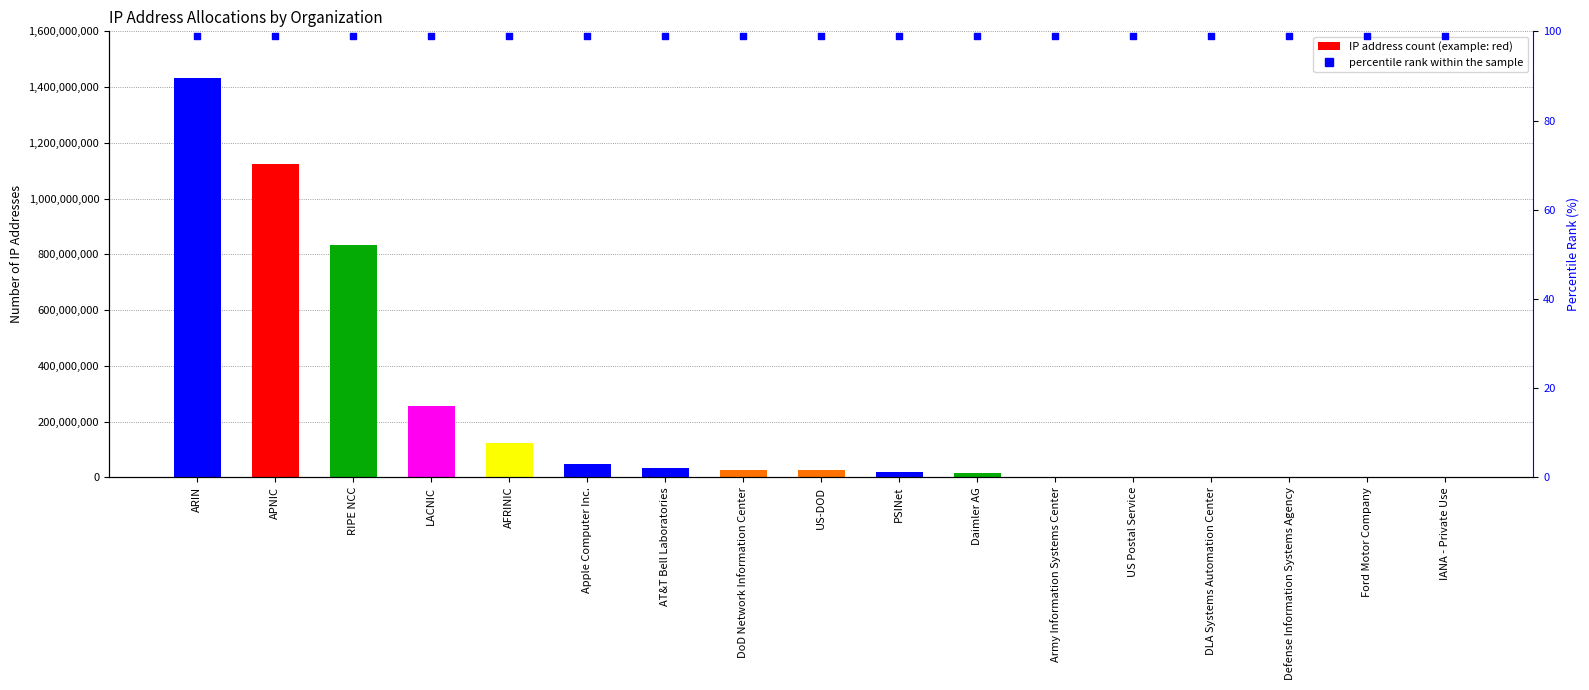

At how many categories does at least one series exceed 1243399980?

1